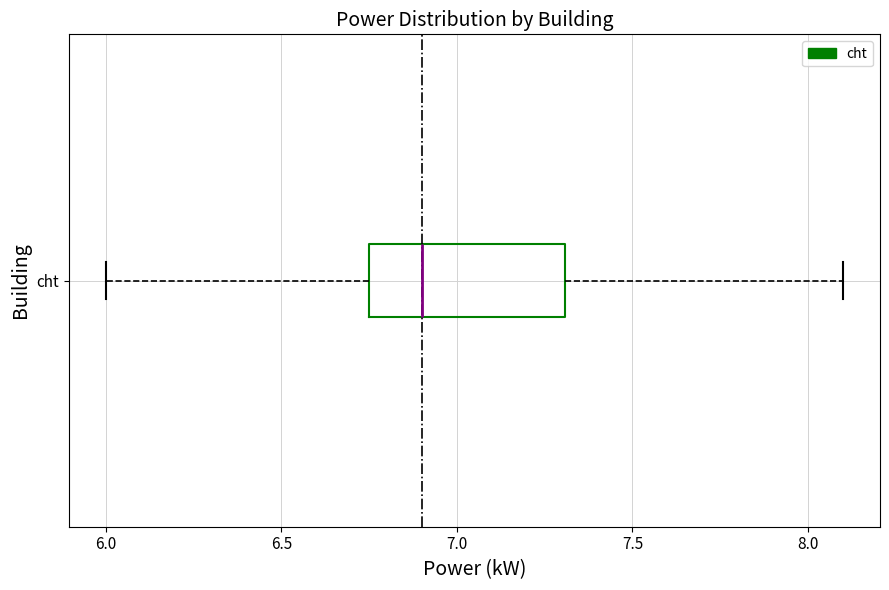

Read this box plot against the x-axis: the position of the median line, the range covered by the box, and the ends of both whiskers. The values are not printed on the chart, so give them approximately, as read against the axis.

median 6.90, box 6.75 to 7.30, whiskers 6.00 to 8.10